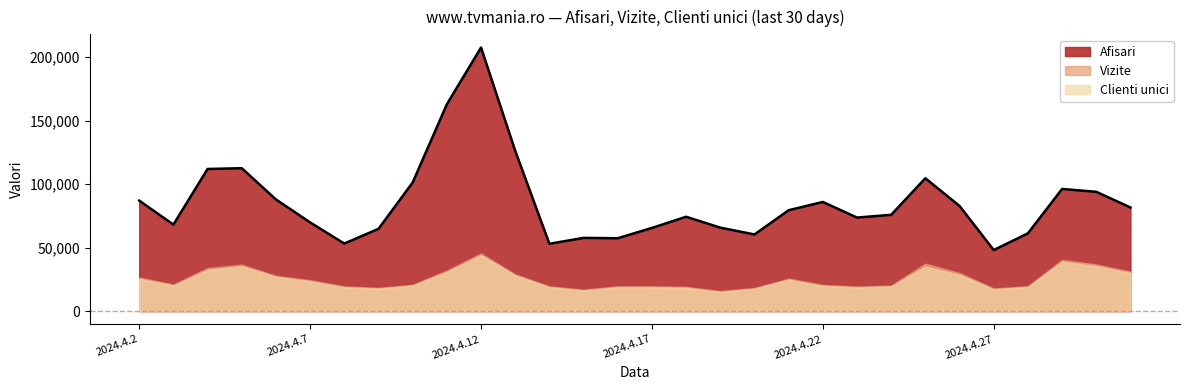

What is the spread (max minus min) of values at 2024.4.16?

38535